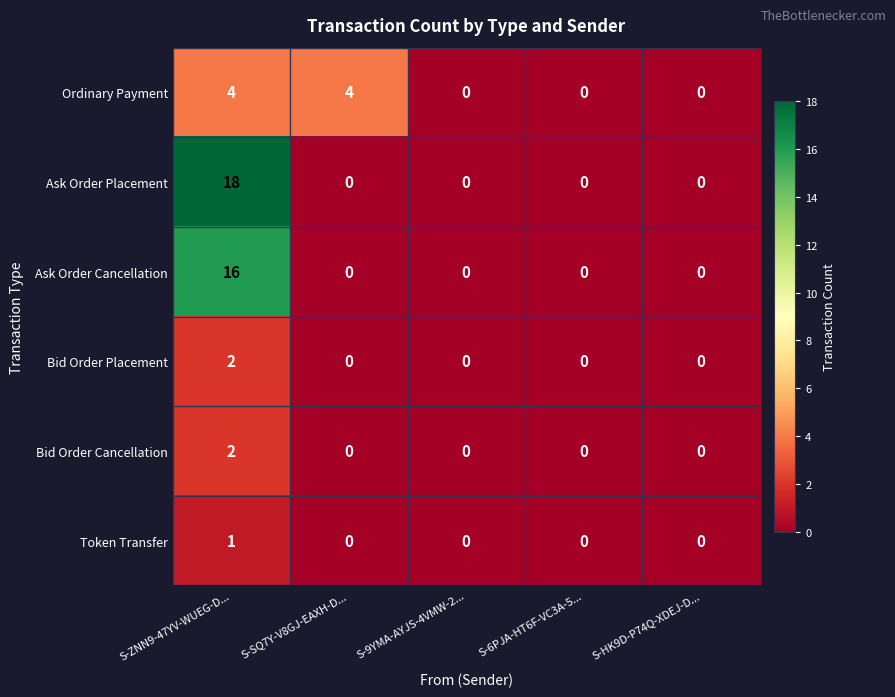

At which category does the chart reach its peak across all series?

S-ZNN9-47YV-WUEG-D...